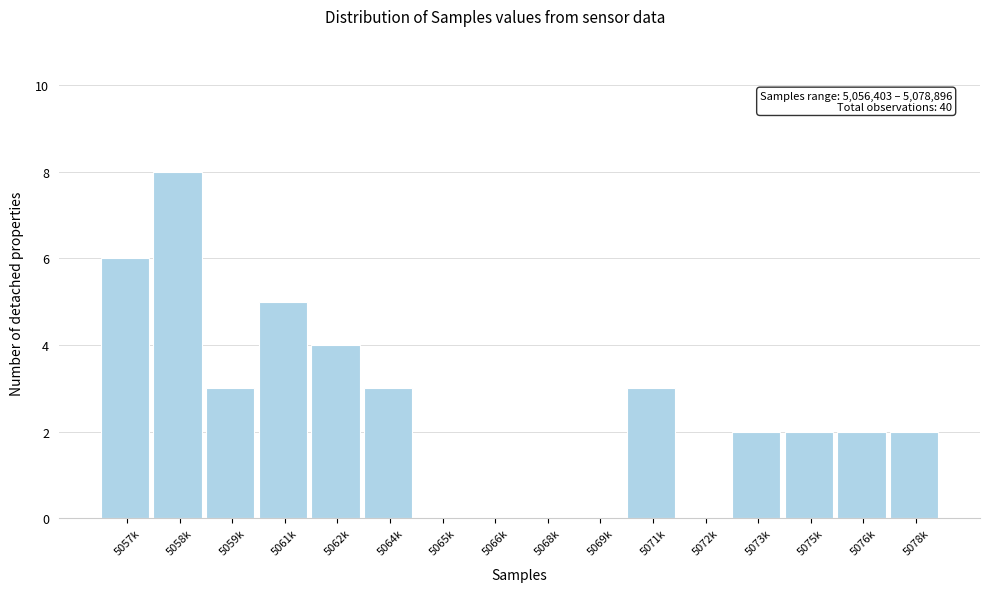

Reading left to right, what are all the values shown in this chart?

5057k=6	5058k=8	5059k=3	5061k=5	5062k=4	5064k=3	5065k=0	5066k=0	5068k=0	5069k=0	5071k=3	5072k=0	5073k=2	5075k=2	5076k=2	5078k=2